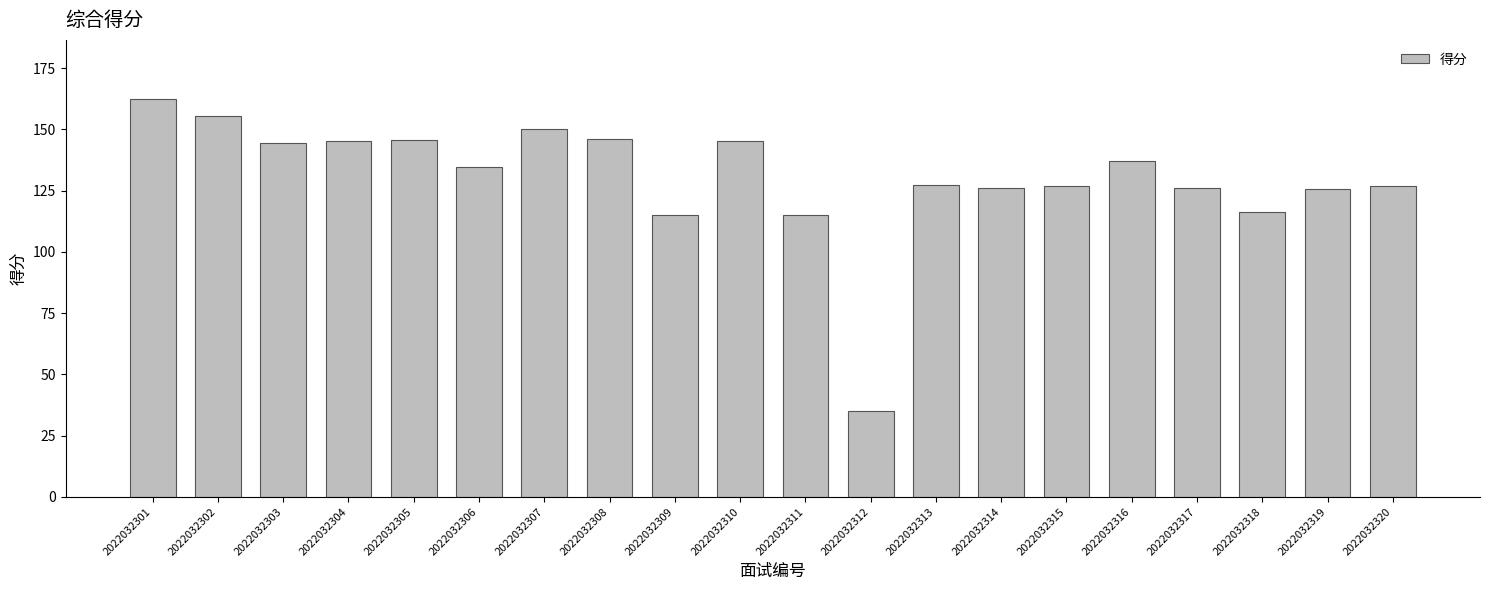

What is the sum of all values?

2606.9